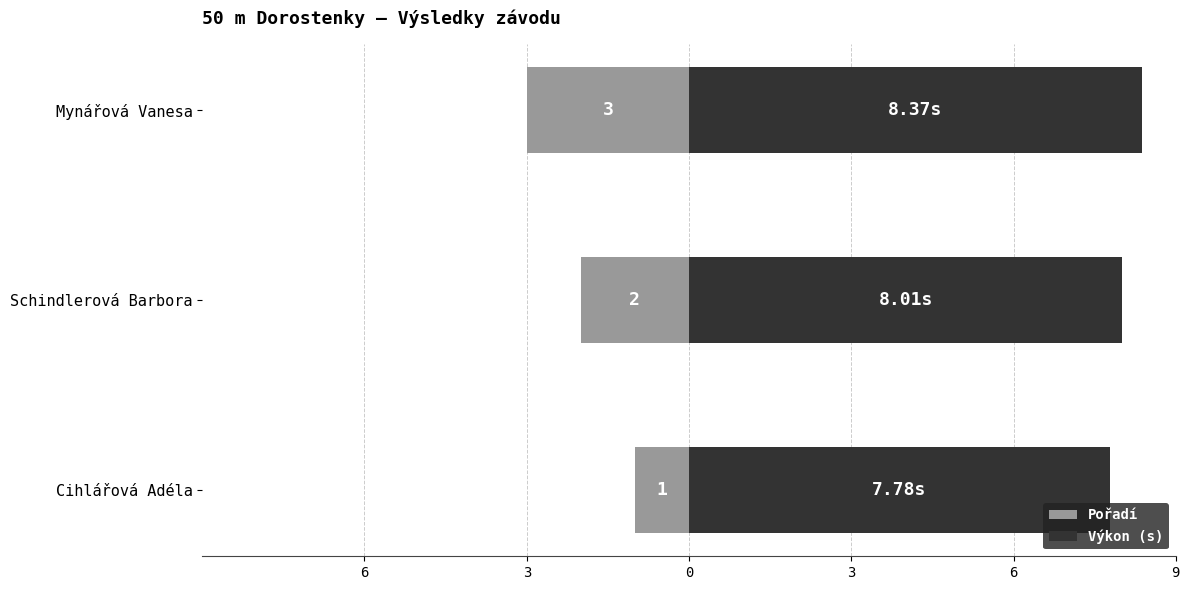

Which series has the largest total across all categories?

Výkon (s)